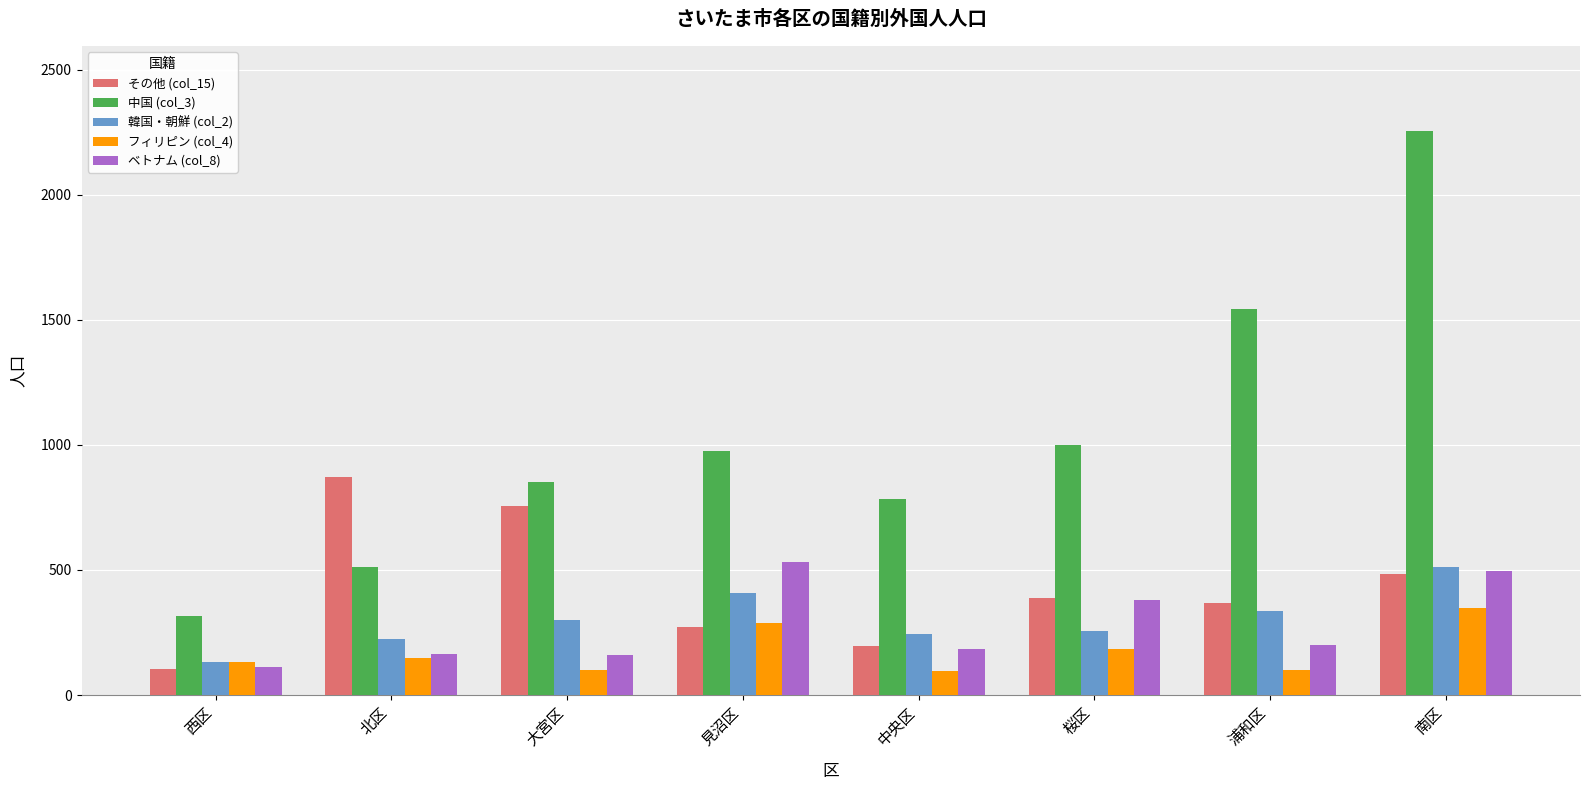

Is it true that 中国 (col_3) equals 455 at 南区?

False